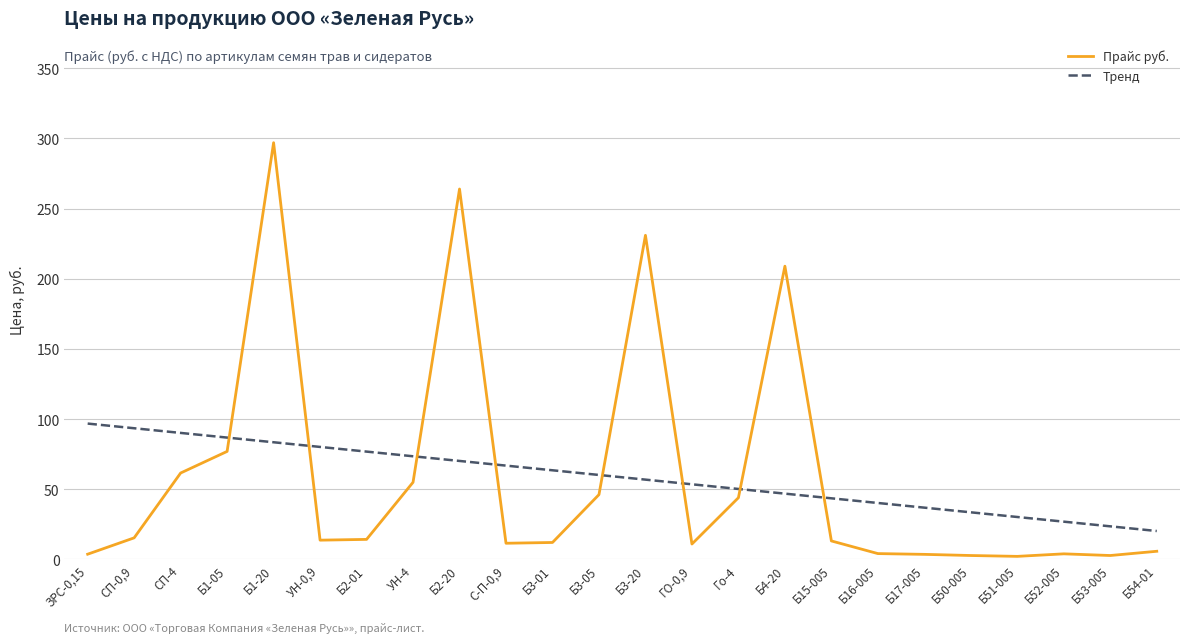

Between which two adjacent categories do Тренд and Прайс руб. first intersect?

Б1-05 and Б1-20